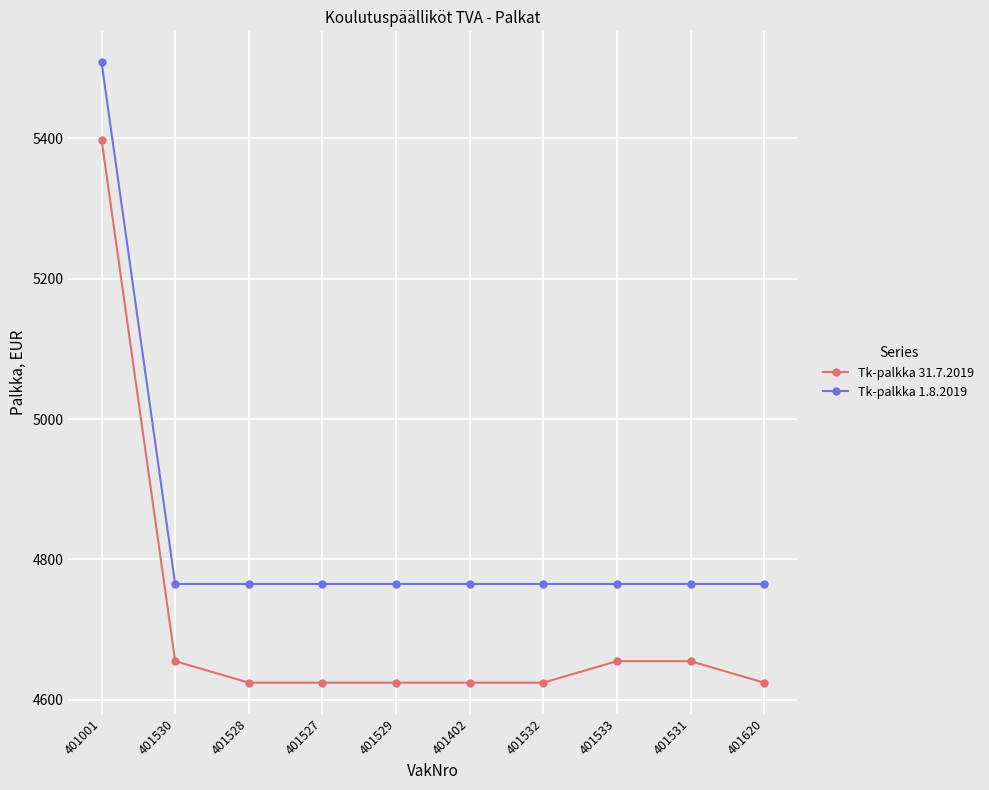

What is the sum of all Tk-palkka 31.7.2019 values?

47109.6